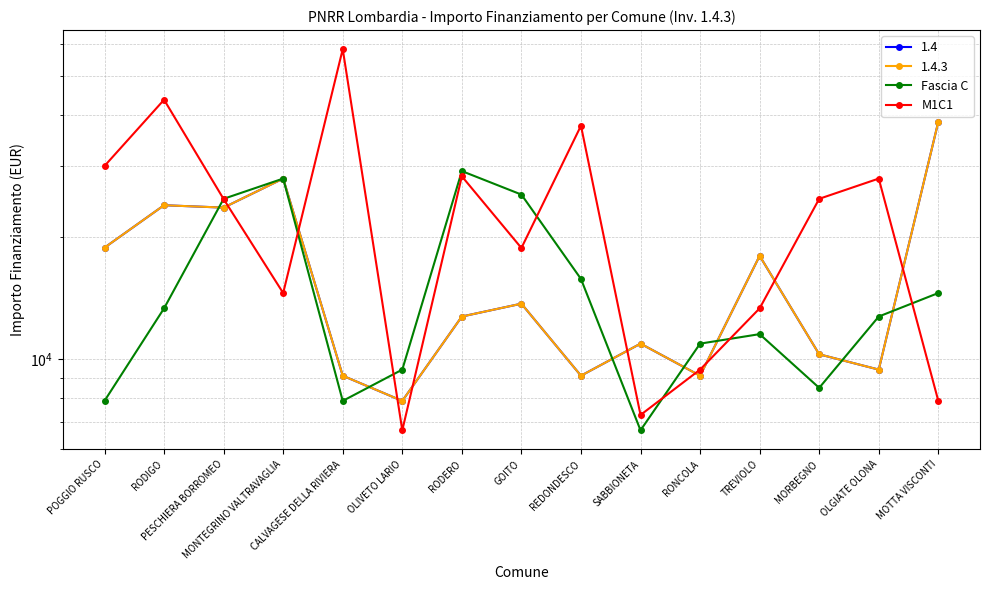

True or false: Fascia C and M1C1 intersect in this chart.

True